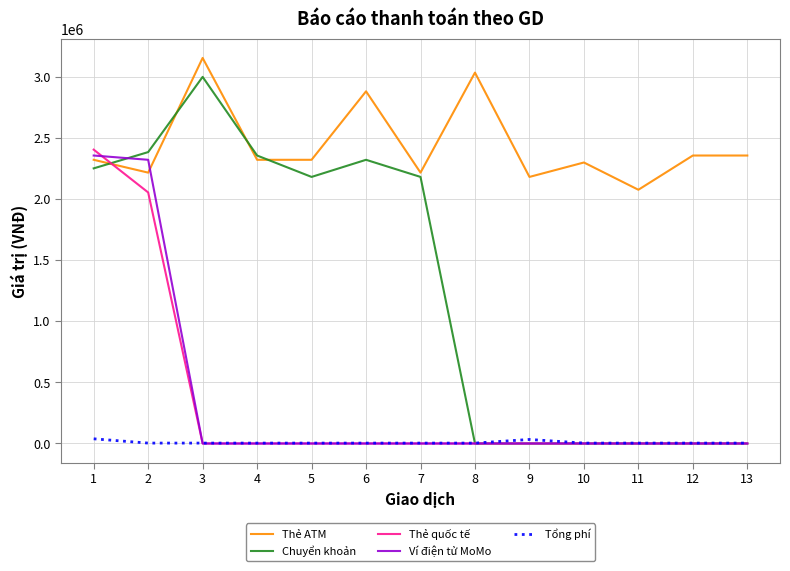

What is the minimum value for Thẻ ATM?

2075000